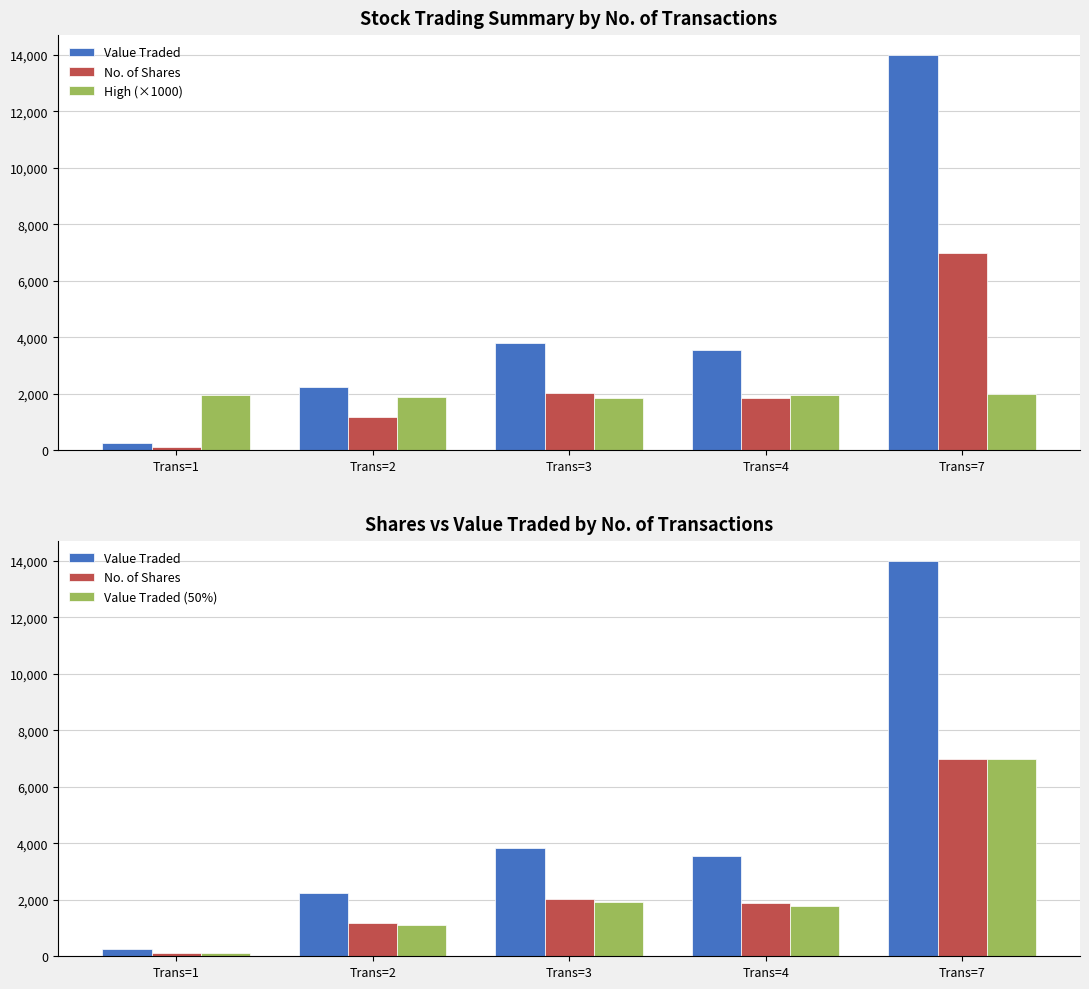

What are all the series names shown in the legend?

Value Traded, No. of Shares, High (×1000), Value Traded (50%)